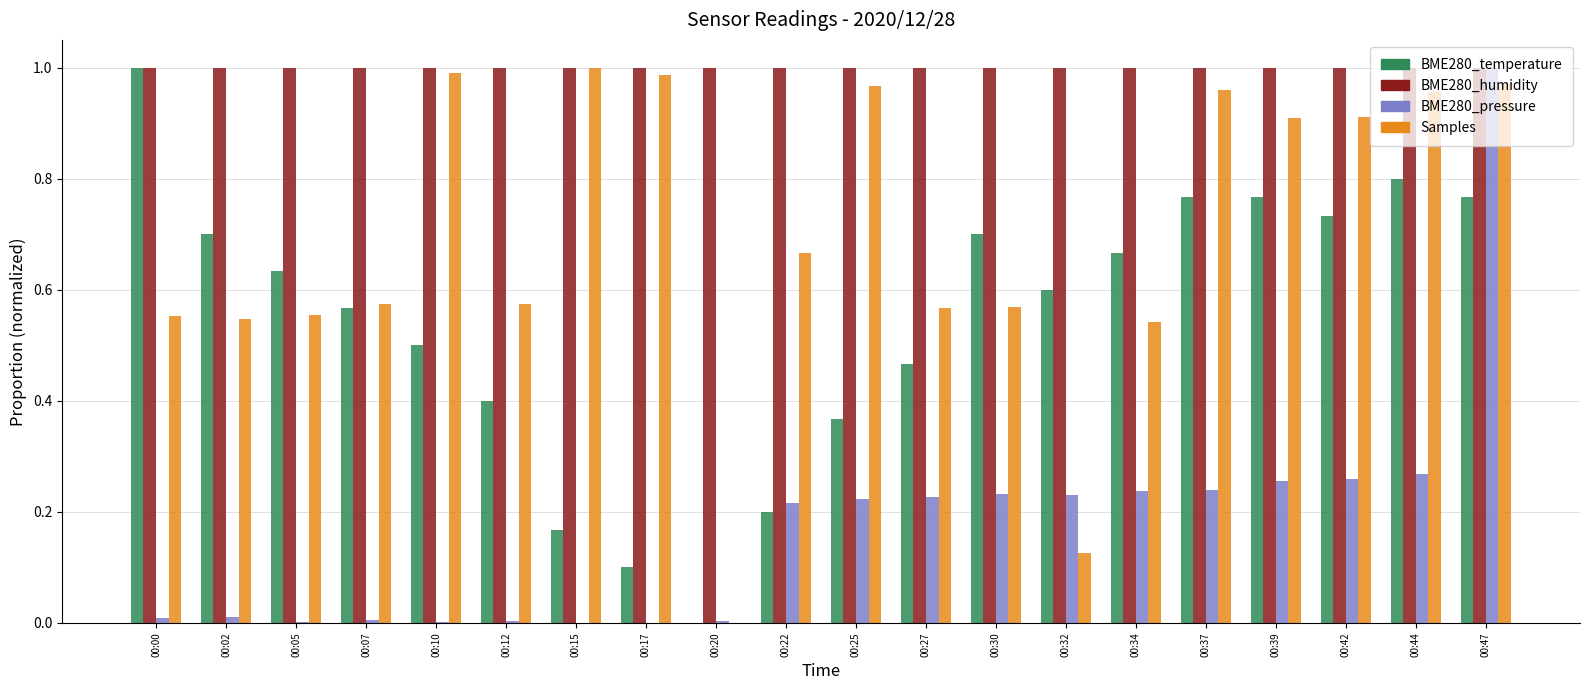

At which category is the sum across all series the highest?

00:47